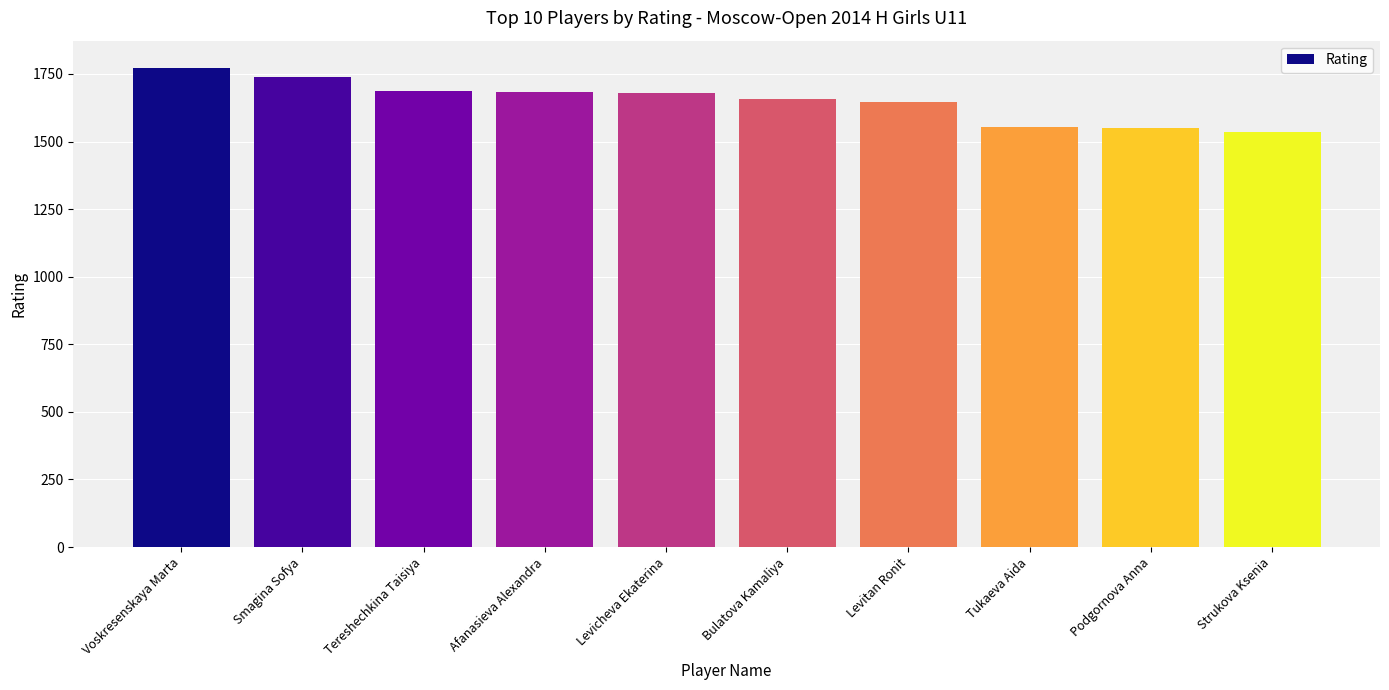

Is it true that the value at Smagina Sofya is 465?

False